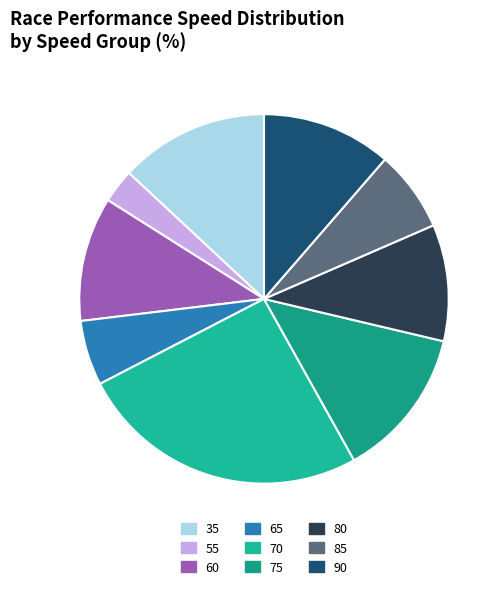

How many slices are in this pie chart?

9